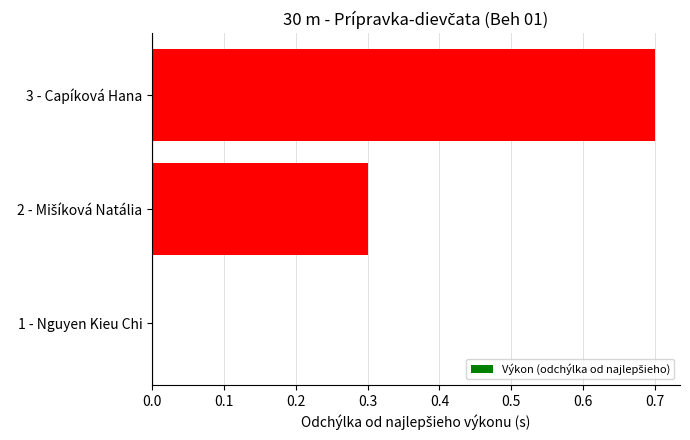

The chart shows a value of 0.3 at 3 - Capíková Hana. True or false?

False